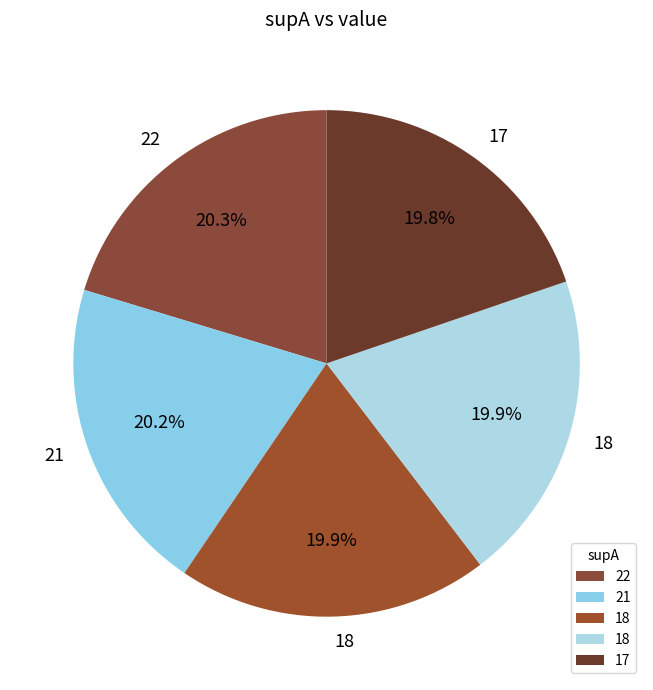

Is there a majority slice in this chart?

No